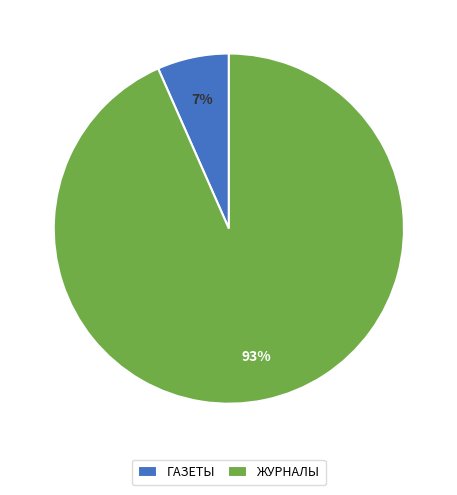

Do ГАЗЕТЫ and ЖУРНАЛЫ together represent more than half of the pie?

Yes